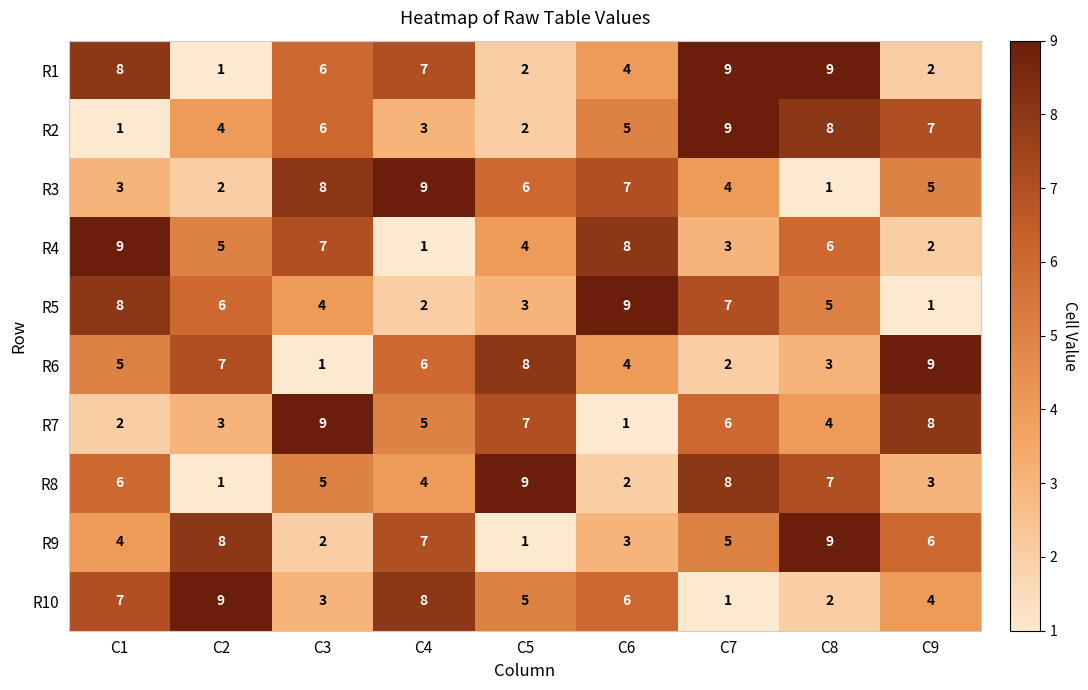

What is the total value across all series at C7?

54